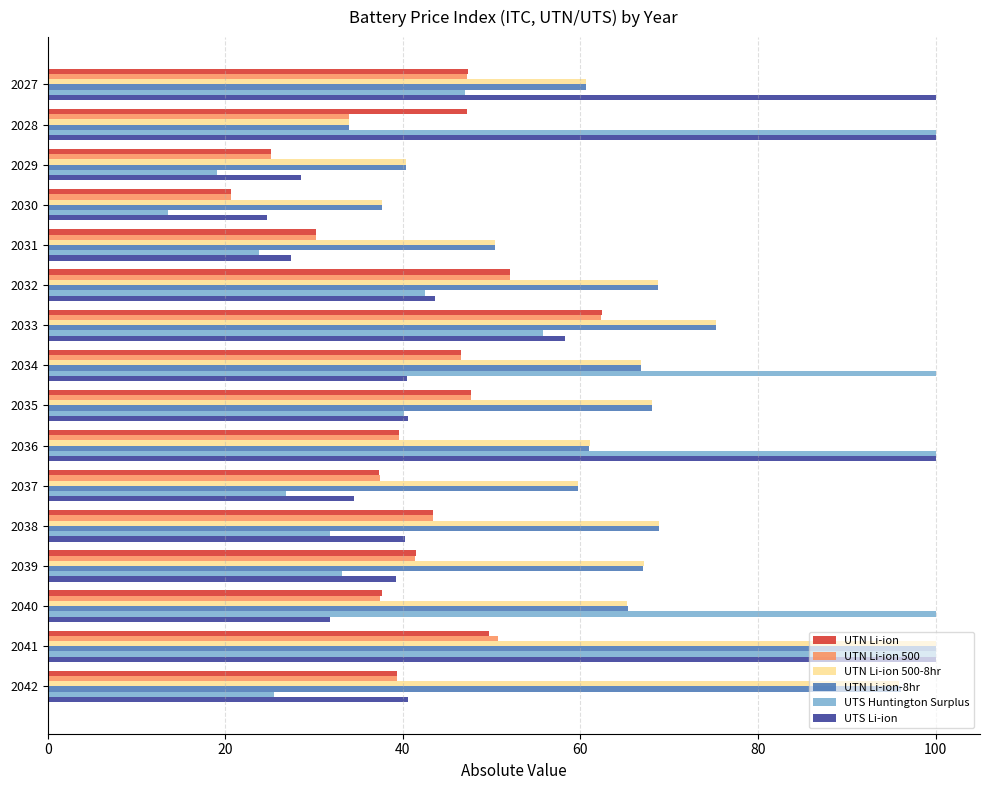

Which series has the largest range (max minus min)?

UTS Huntington Surplus